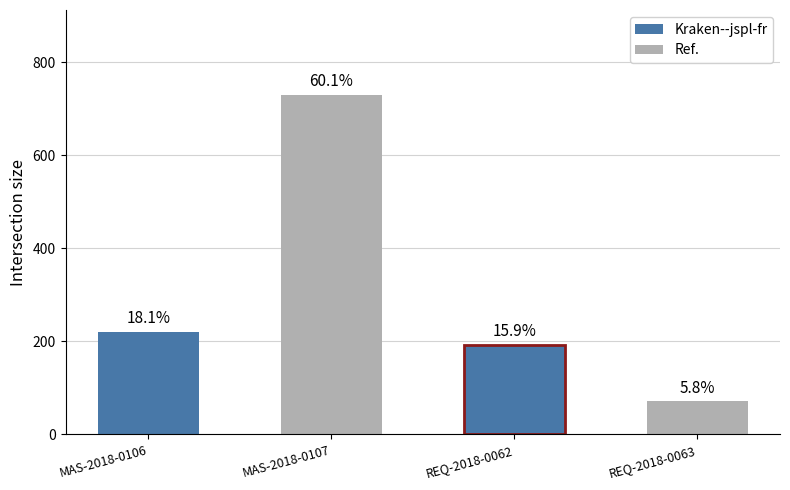

Rank the categories by value from highest to lowest.

MAS-2018-0107, MAS-2018-0106, REQ-2018-0062, REQ-2018-0063